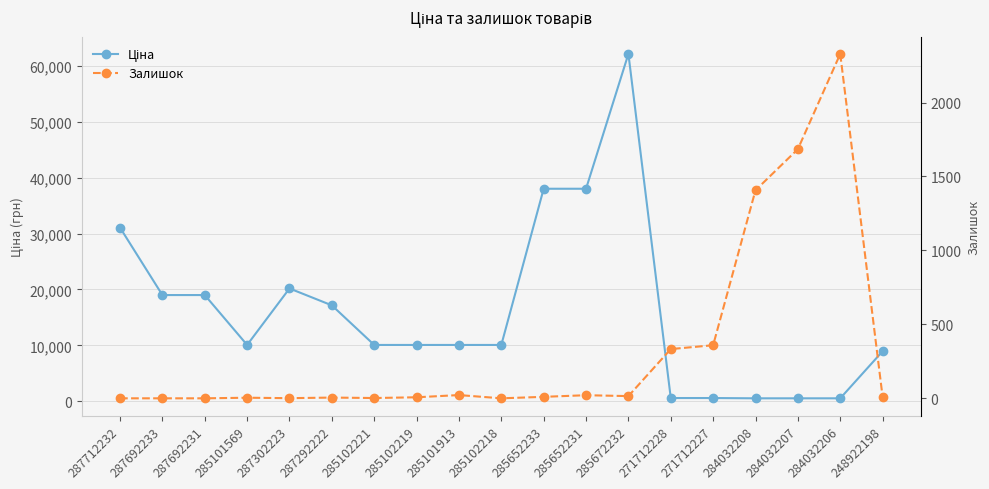

Which series has the largest total across all categories?

Ціна